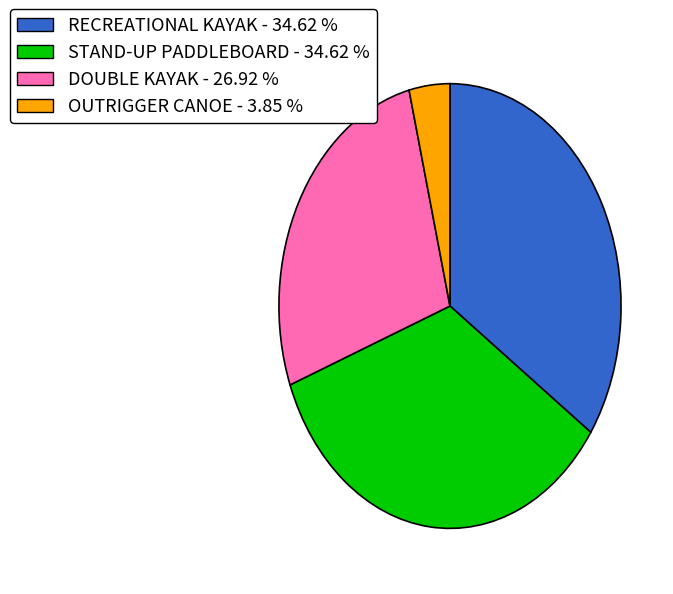

Is there a majority slice in this chart?

No